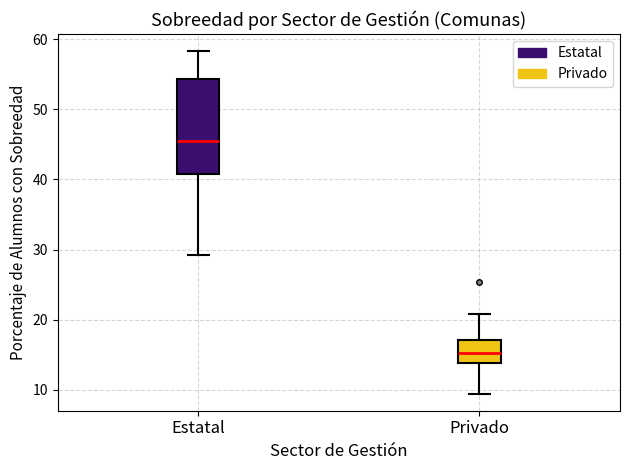

Reading left to right, read every box against the y-axis: the position of its median line, the range the box covers, and the ends of its whiskers. The values are not printed on the chart, so give them approximately, as read against the axis.

Estatal: median 45, box 41 to 54, whiskers 29 to 58
Privado: median 15, box 14 to 17, whiskers 9 to 21